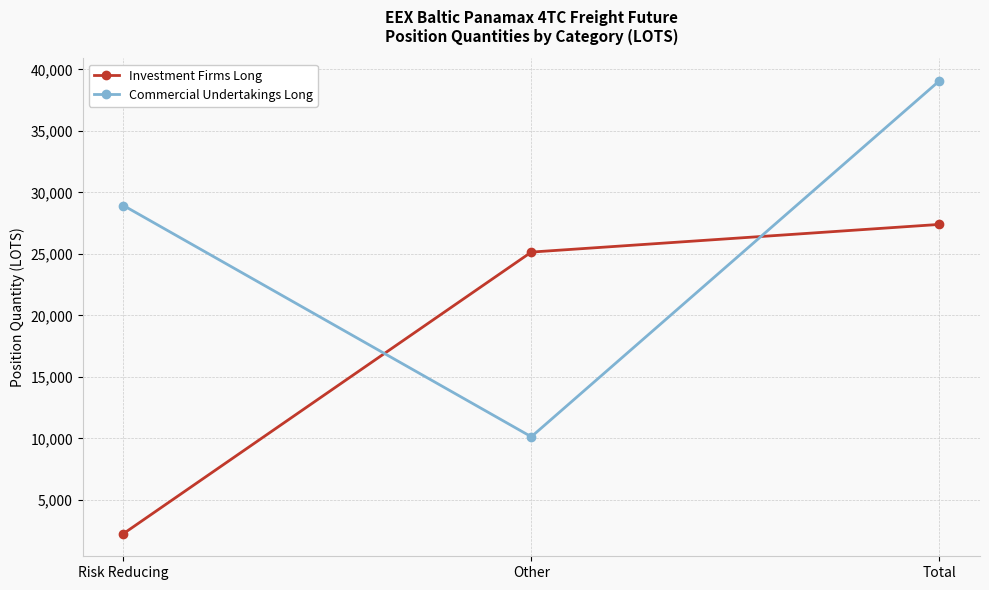

What is the minimum value shown in the chart?

2249.4